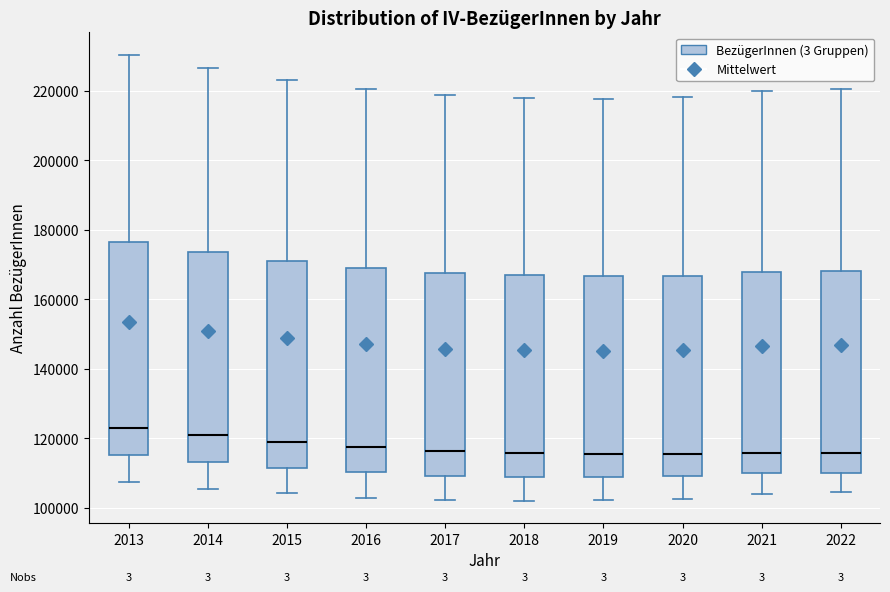

Where is the lower edge of the box at x = 2018 on the y-axis? The values are not printed on the chart, so give them approximately, as read against the axis.

108000